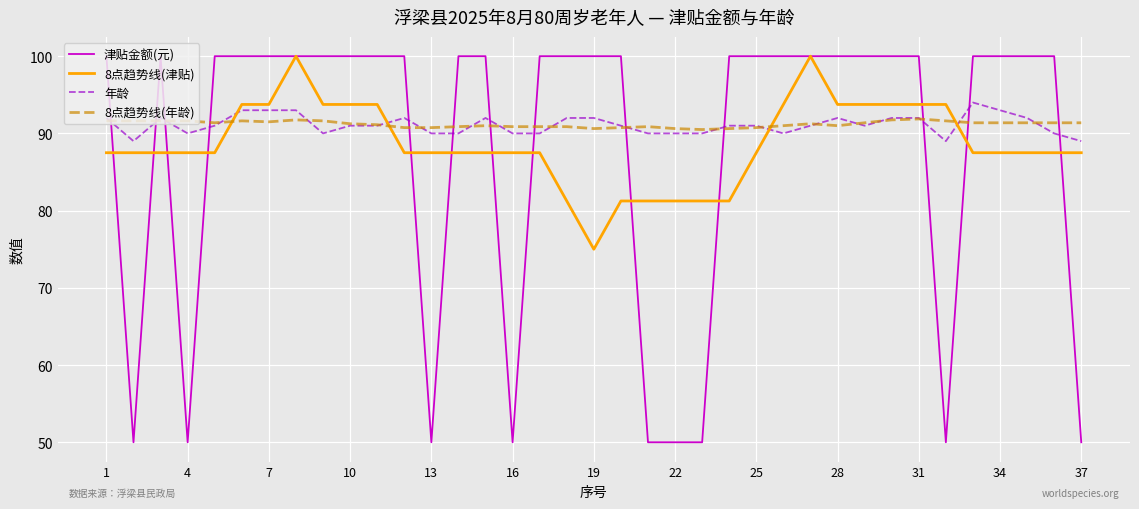

What is the average value of the 年龄 series?

91.1